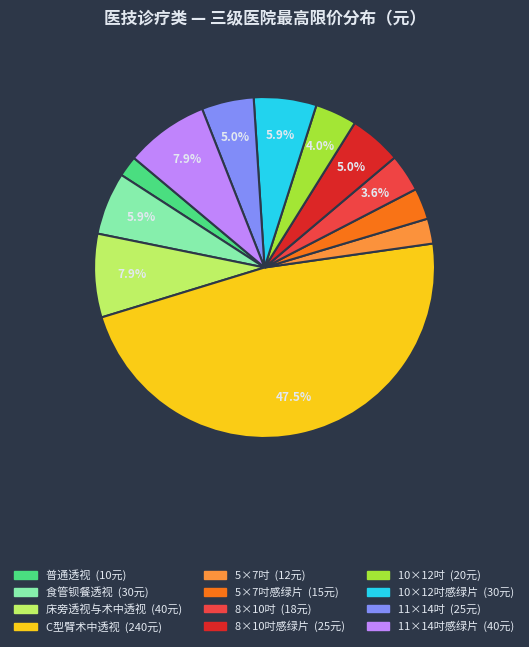

How many slices are in this pie chart?

12